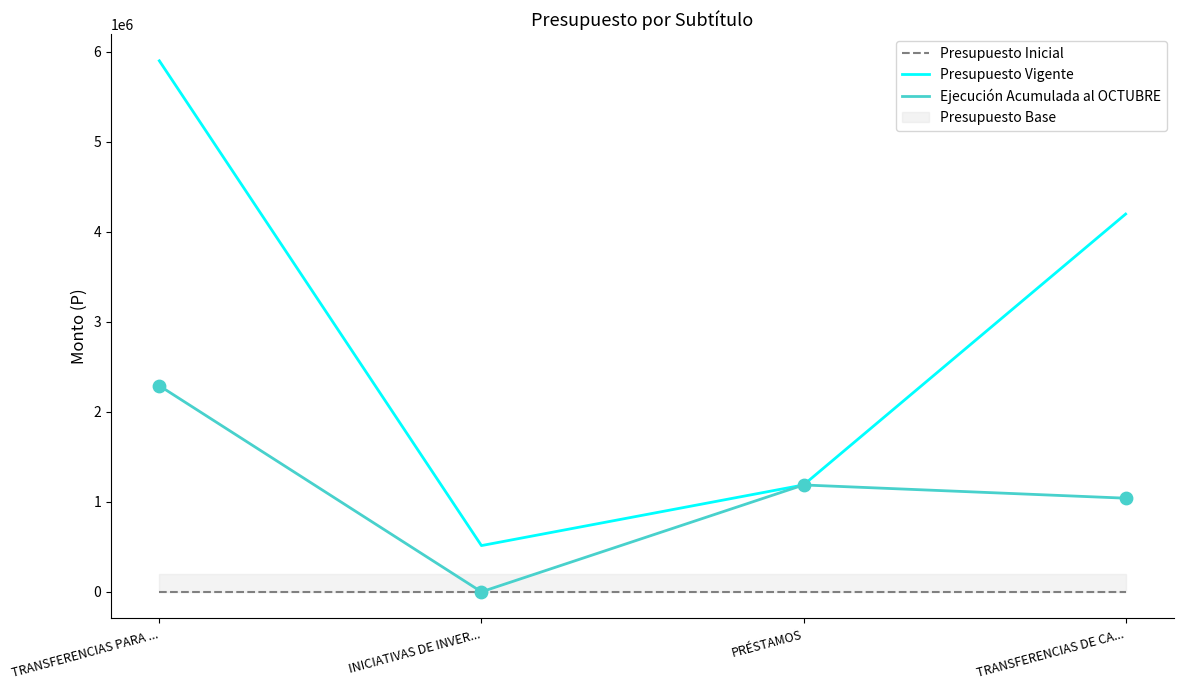

Which series has the largest Y range (max minus min)?

Presupuesto Vigente